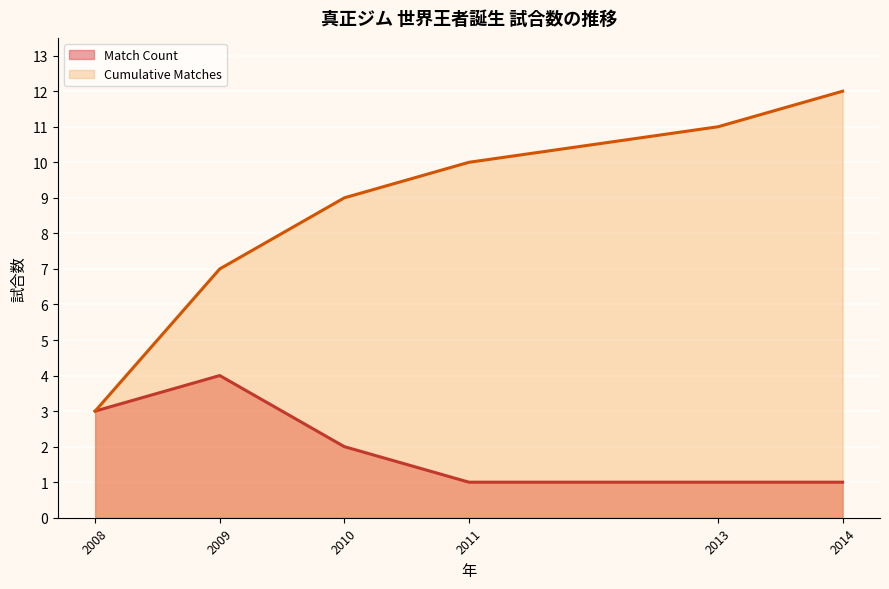

Rank the series by their maximum value, from lowest to highest.

Match Count, Cumulative Matches